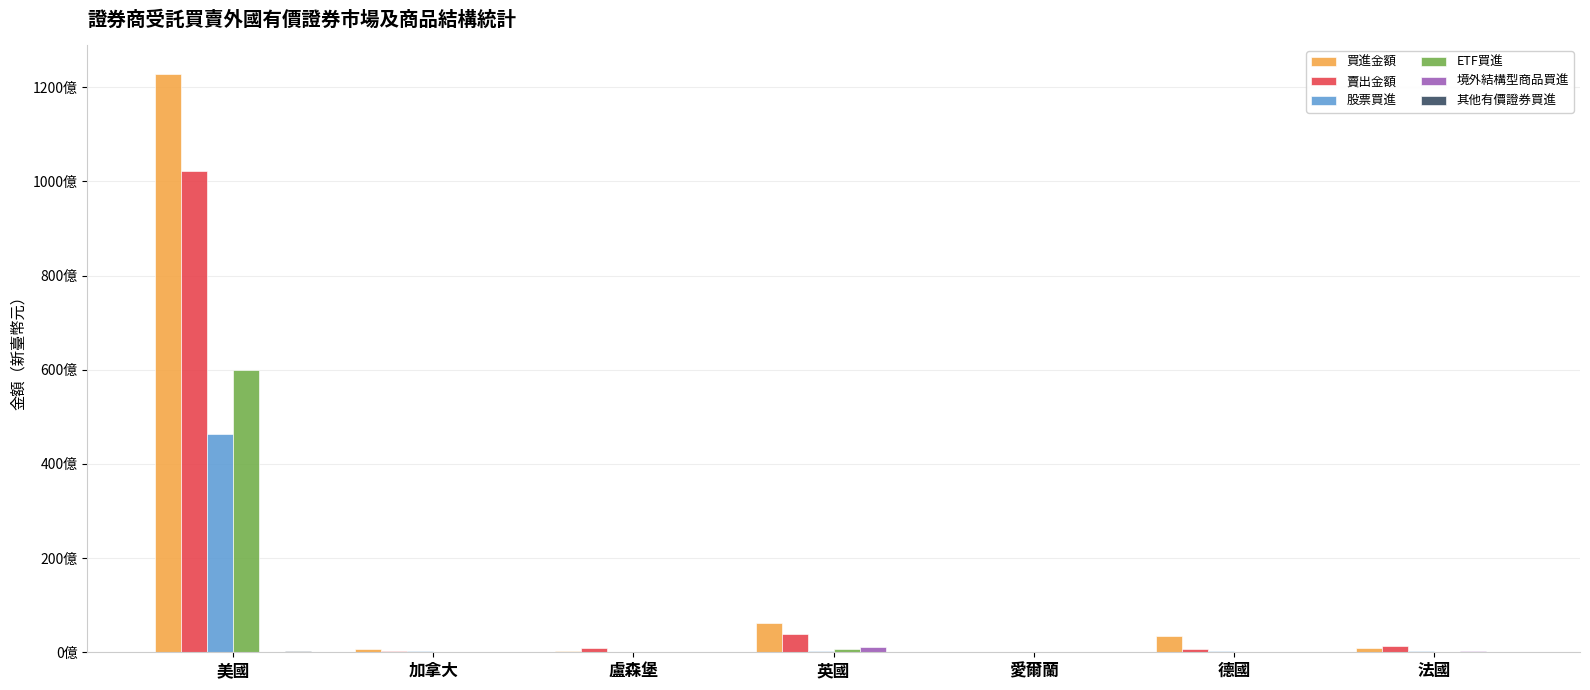

Are the bars grouped side by side (vs. stacked)?

Yes